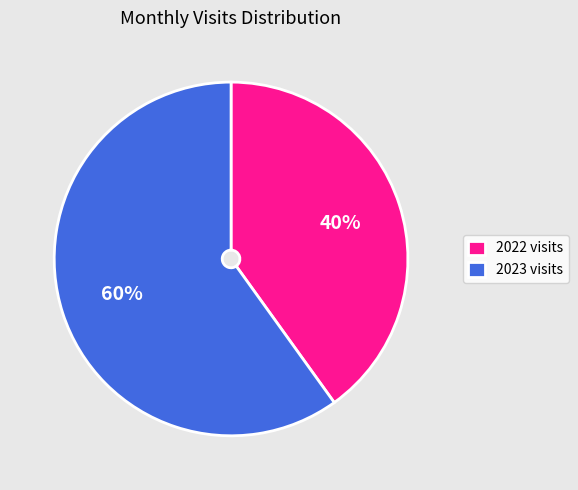

Is the sum of 2023 visits and 2022 visits greater than half?

Yes